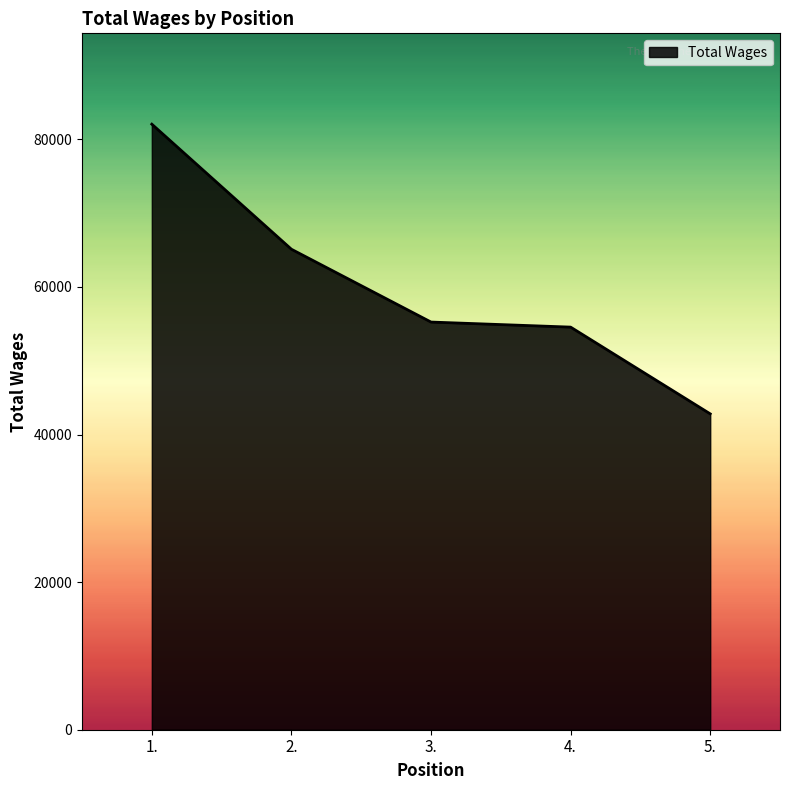

What is the maximum value shown in the chart?

82057